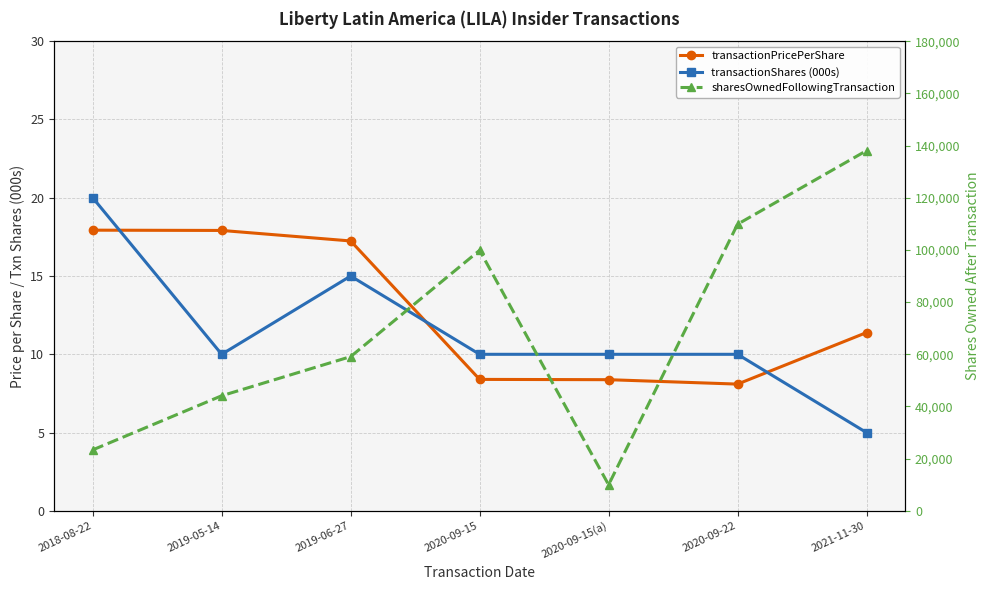

Which series has the widest spread of values?

sharesOwnedFollowingTransaction